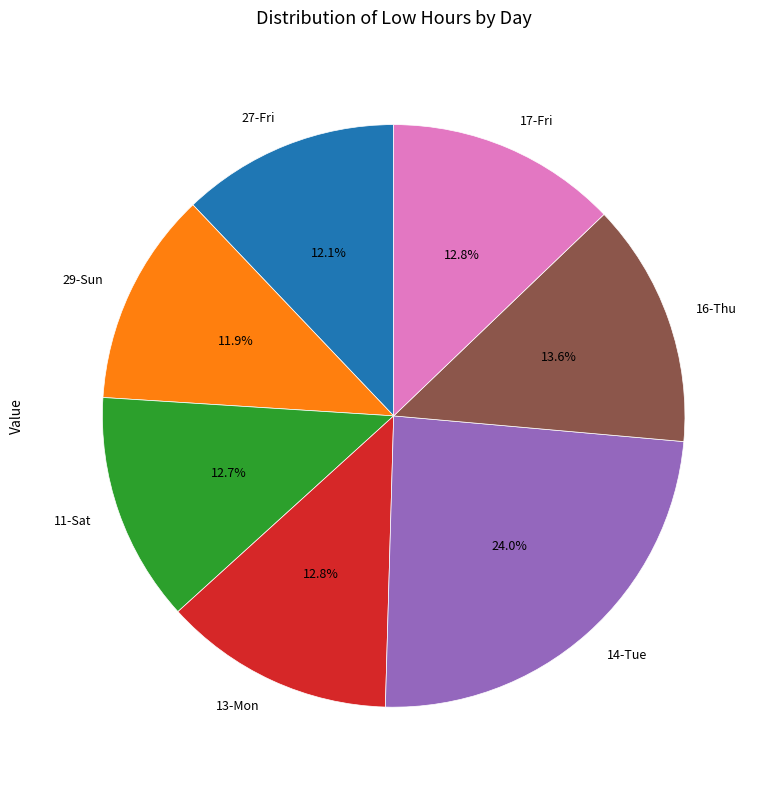

To the nearest percent, what is the difference between the 11-Sat and 29-Sun slice percentages?

1%